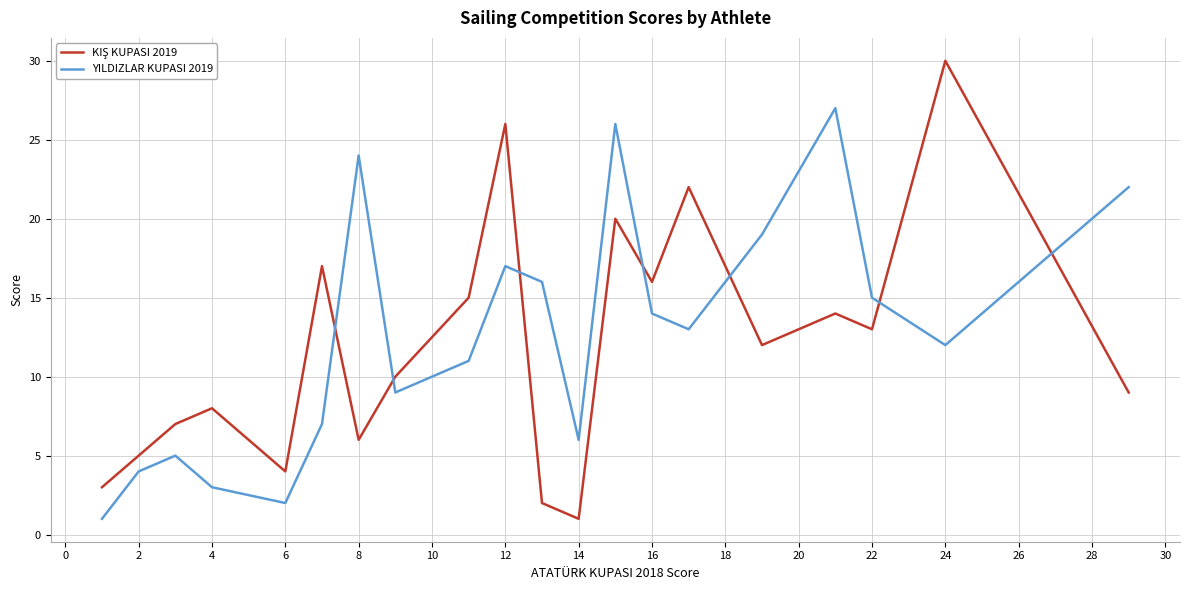

What is the average value of the YILDIZLAR KUPASI 2019 series?

13